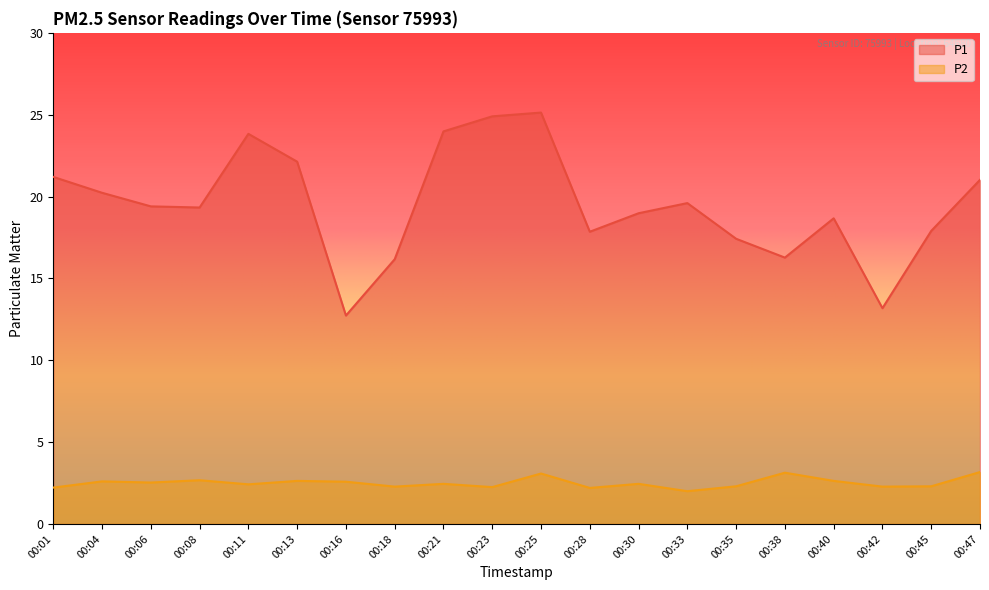

What is the sum of all P2 values?

50.2